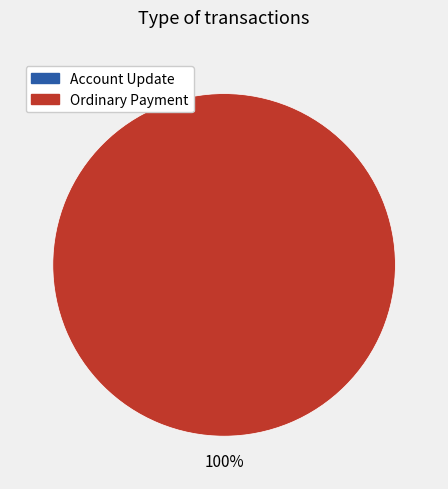

Rank the categories by value from lowest to highest.

Account Update, Ordinary Payment